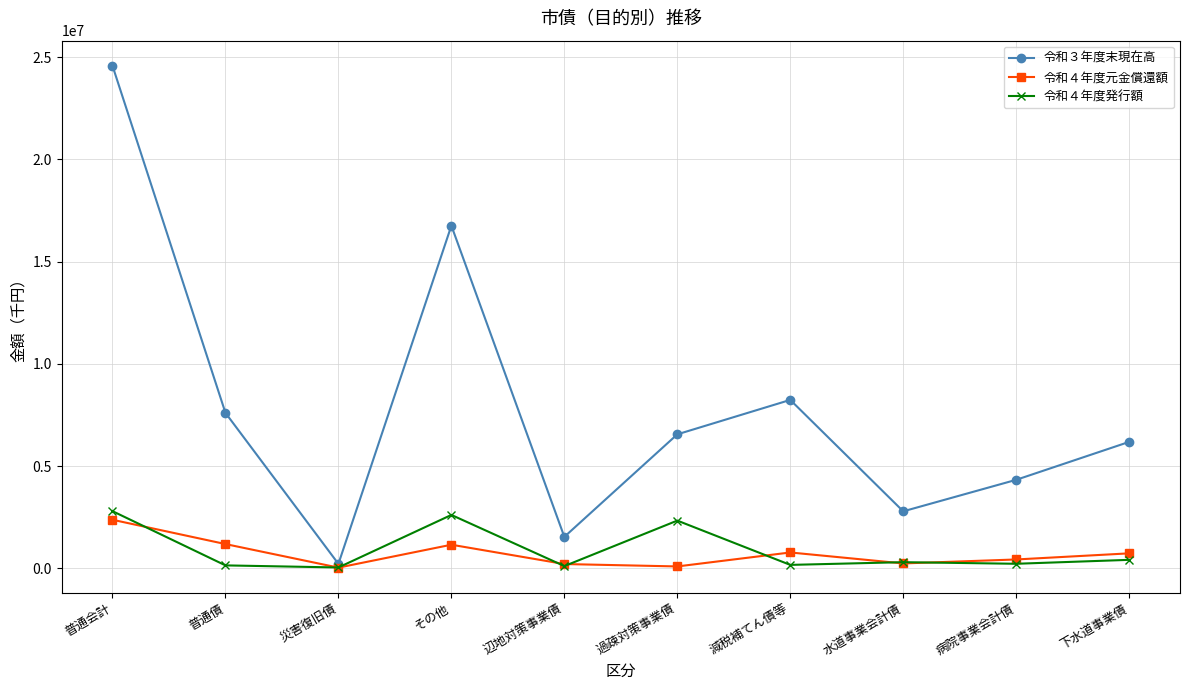

Is the value of 令和４年度元金償還額 at 普通会計 greater than the value of 令和４年度発行額 at その他?

No